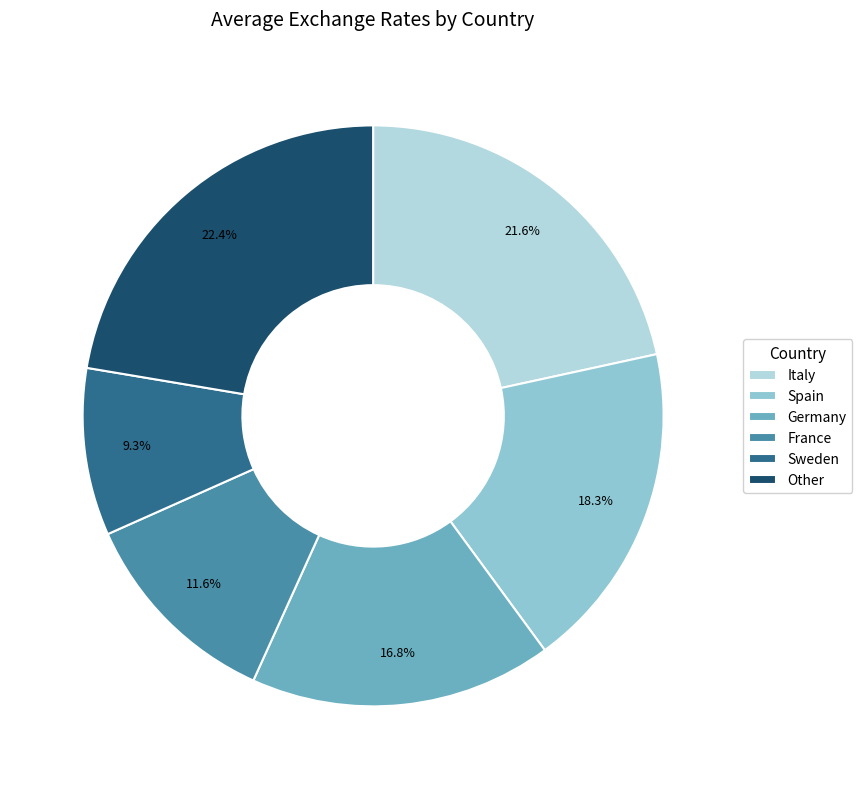

Is there a majority slice in this chart?

No